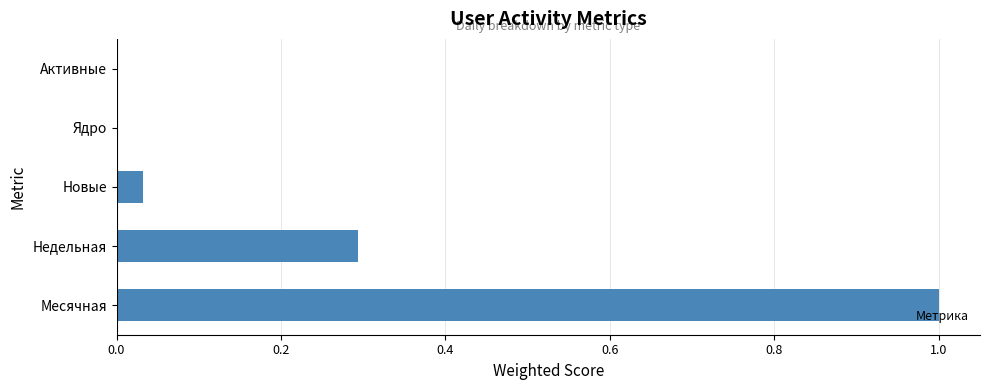

Which has a higher value, Новые or Активные?

Новые